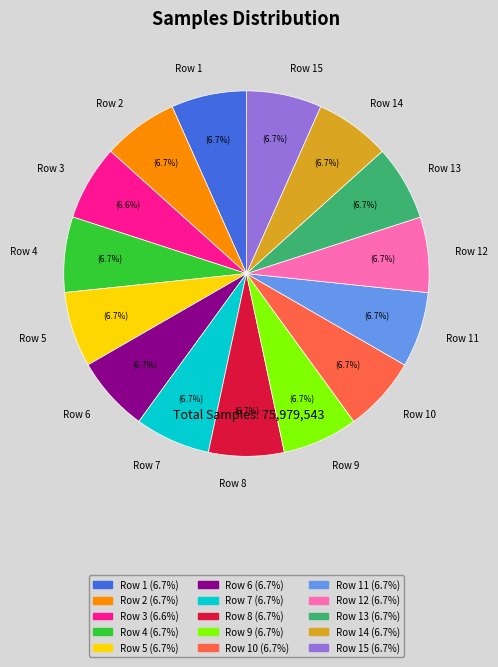

Approximately how many times larger is the value at Row 12 compared to Row 3?

1.0